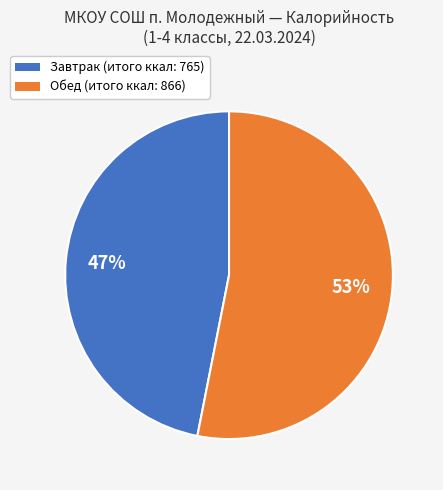

To the nearest percent, what percentage of the pie is Обед?

53%